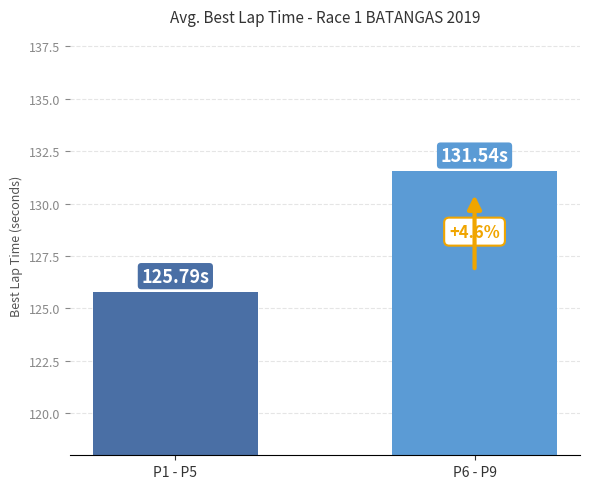

What is the label of the 1st bar from the left?

P1 - P5